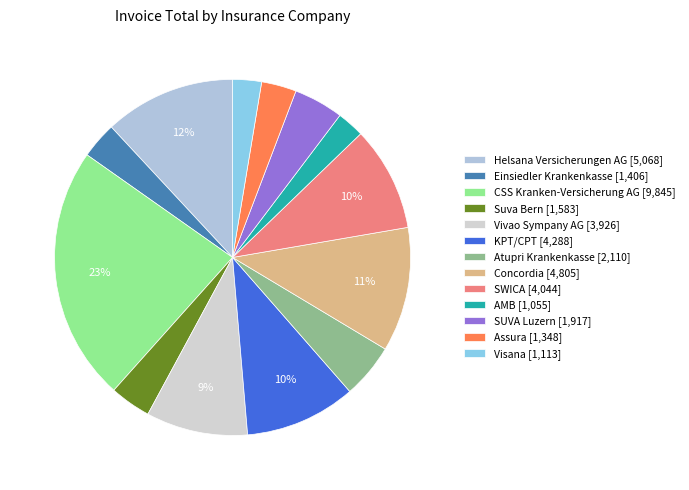

How many slices are in this pie chart?

13